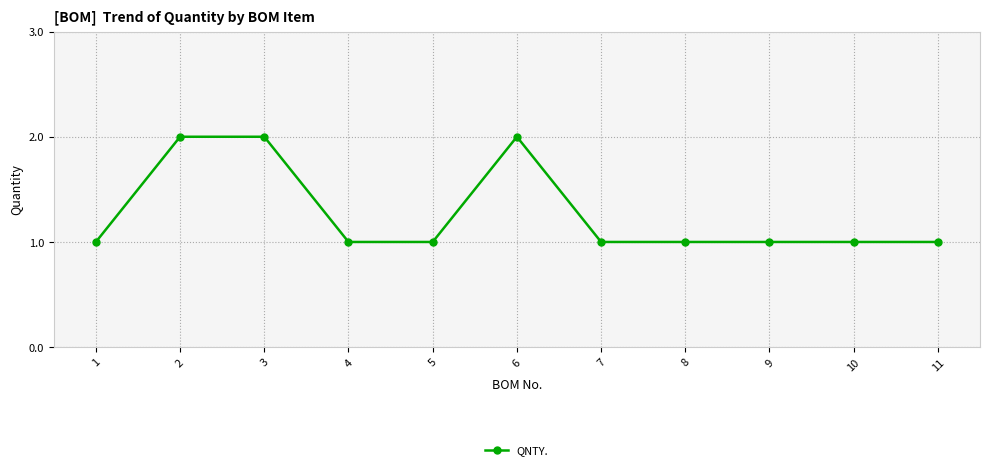

What is the difference between the second highest and second lowest values?

1